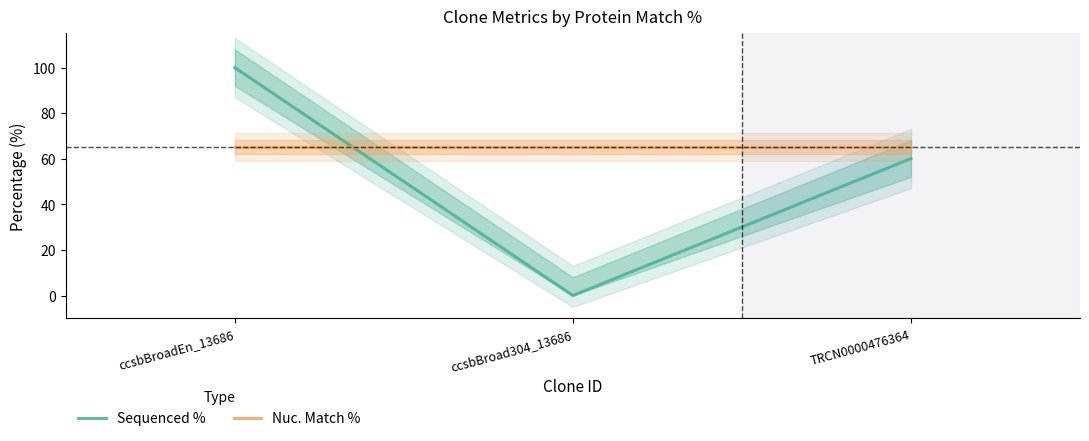

At how many categories does at least one series exceed 91?

1